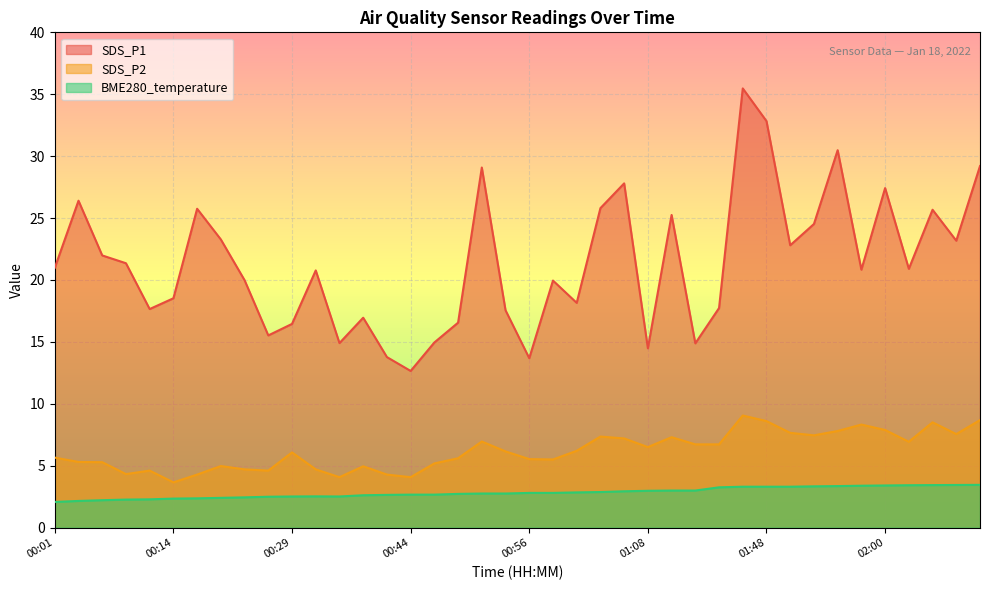

What is the difference between the second highest and minimum values in the SDS_P2 series?

5.0